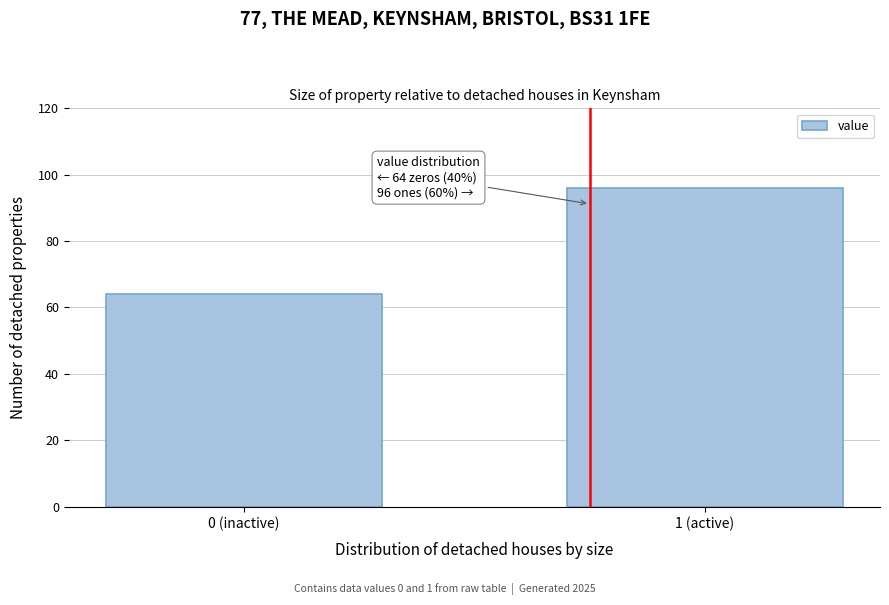

Reading right to left, extract all data points from this chart.

96	64